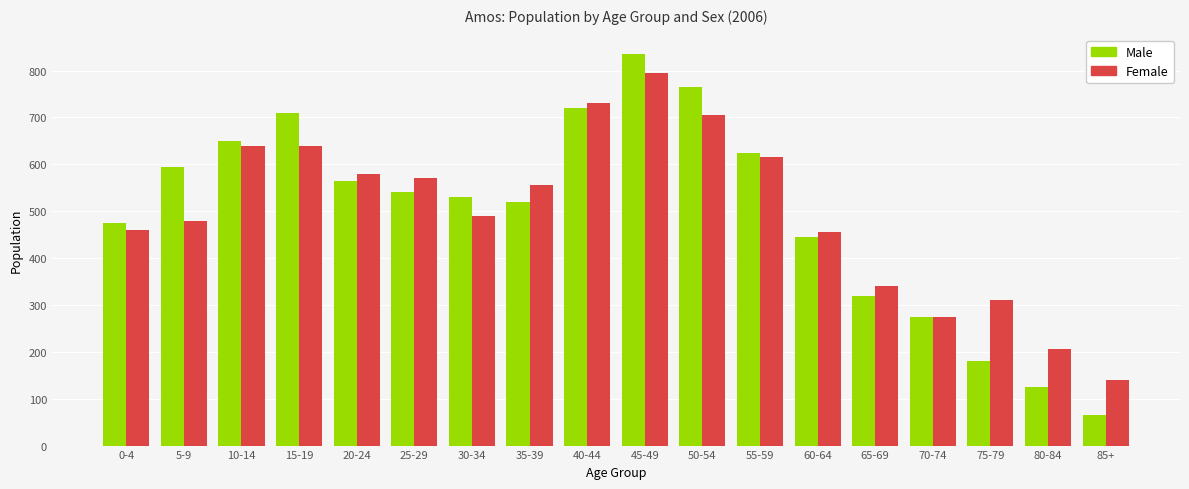

At which label does Male reach its minimum?

85+